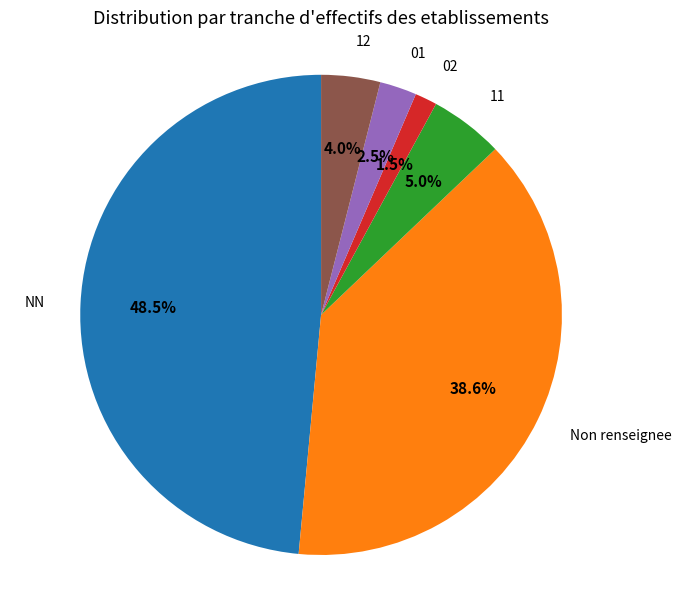

Is there any slice that represents more than half of the pie?

No